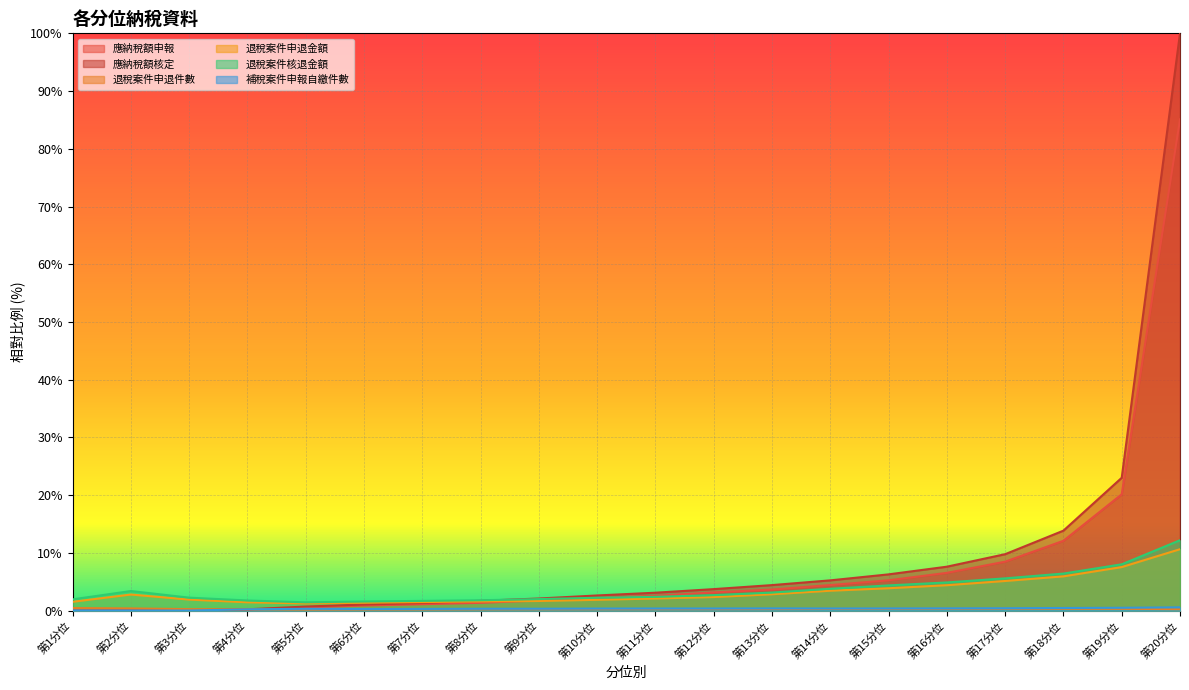

What is the value of the 應納稅額核定 point at the 15th from the left?

6.3